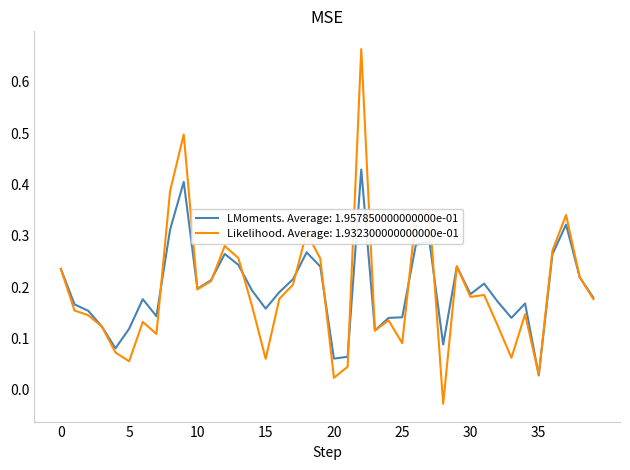

Rank the series by their maximum value, from highest to lowest.

Likelihood. Average: 1.932300000000000e-01, LMoments. Average: 1.957850000000000e-01